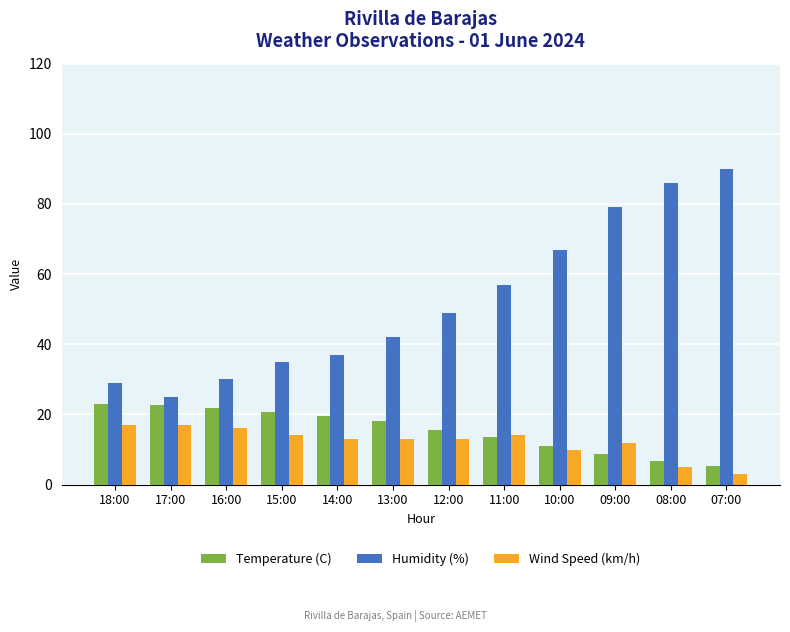

Which category has the highest value across all series?

07:00